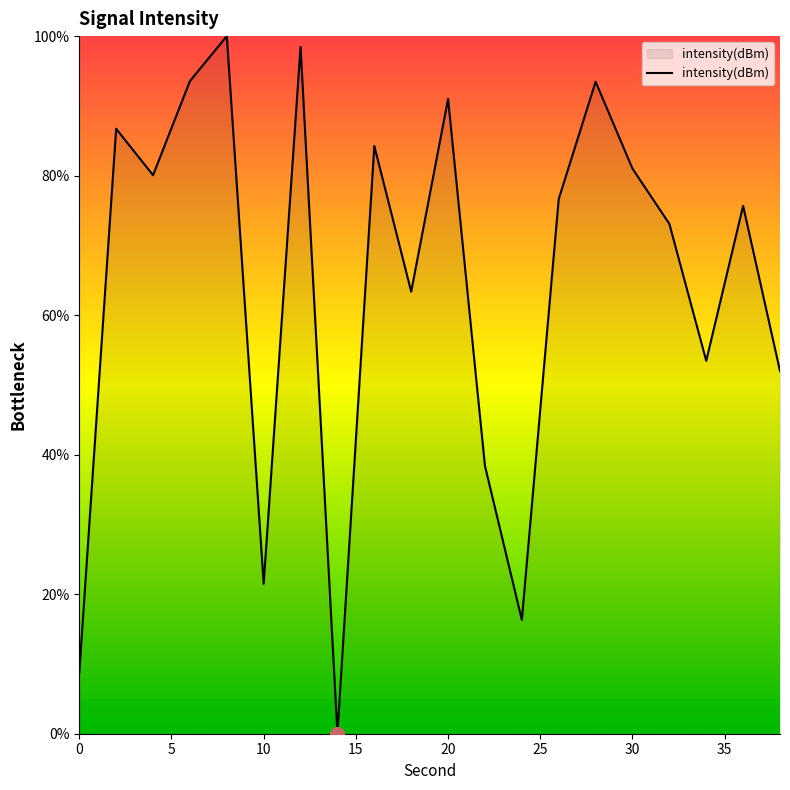

What is the difference between the maximum and minimum values?

100.0